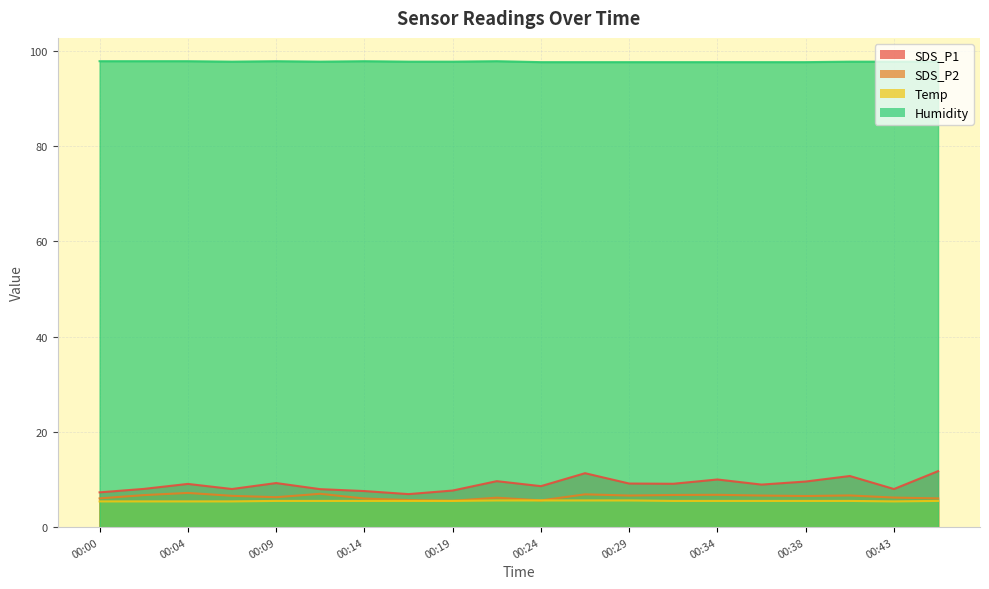

At which category is the sum across all series the highest?

00:26